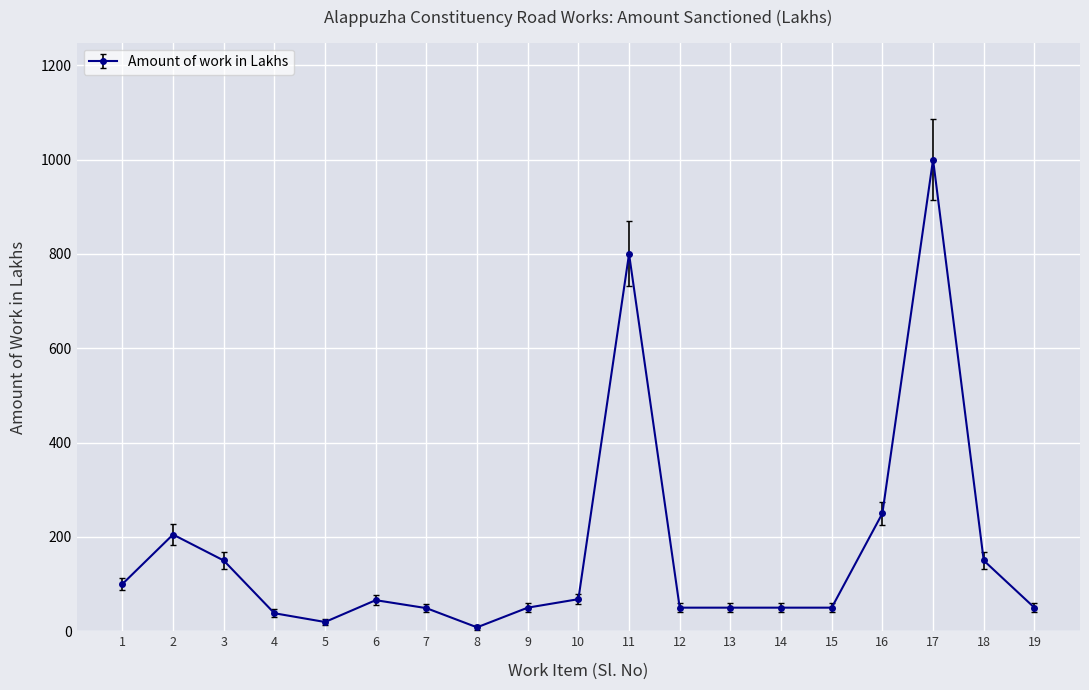

What is the average value?

168.6